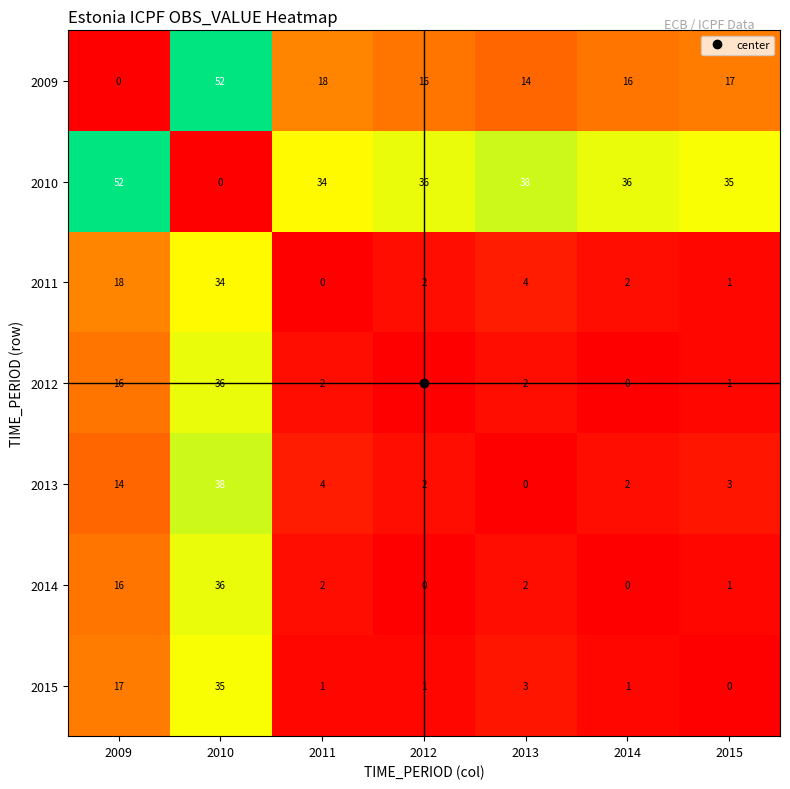

At which label does 2015 first exceed 1?

2009